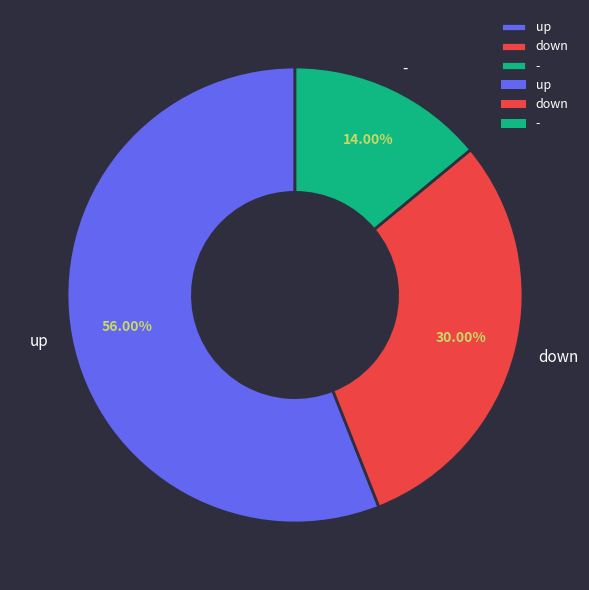

How much of the chart is everything except down?

70.0%